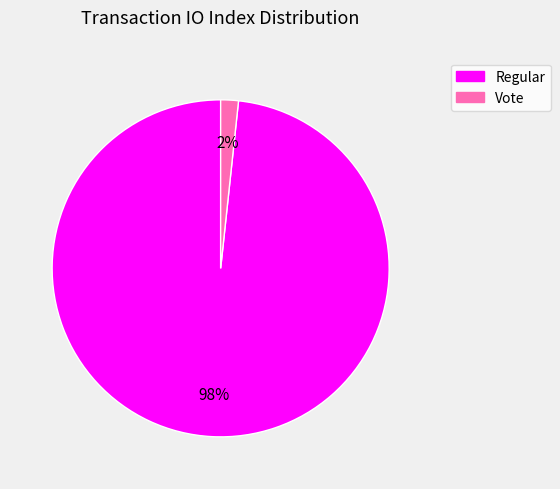

Is the sum of Regular and Vote greater than half?

Yes